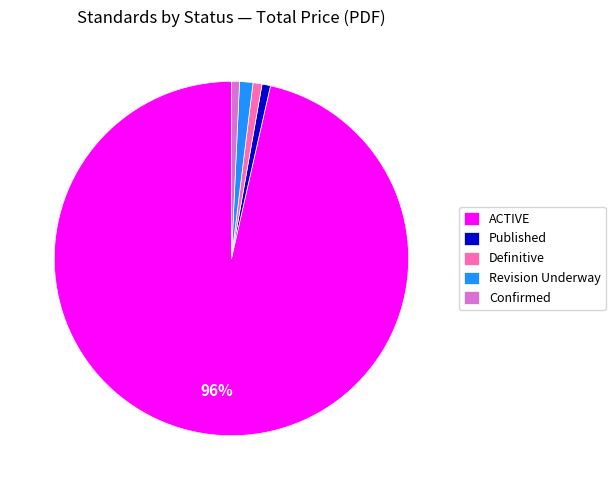

Count the number of slices in the pie.

5